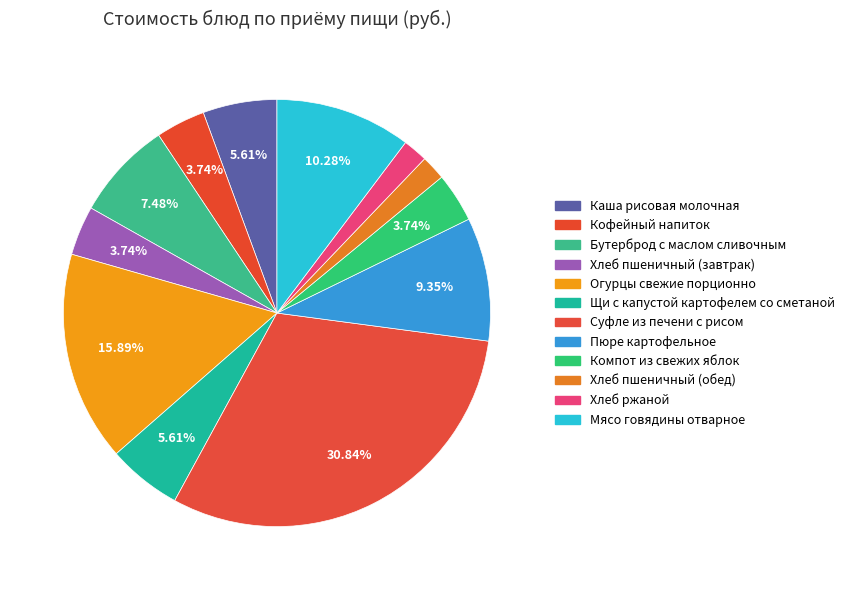

What percentage is NOT represented by Огурцы свежие порционно?

84.1%